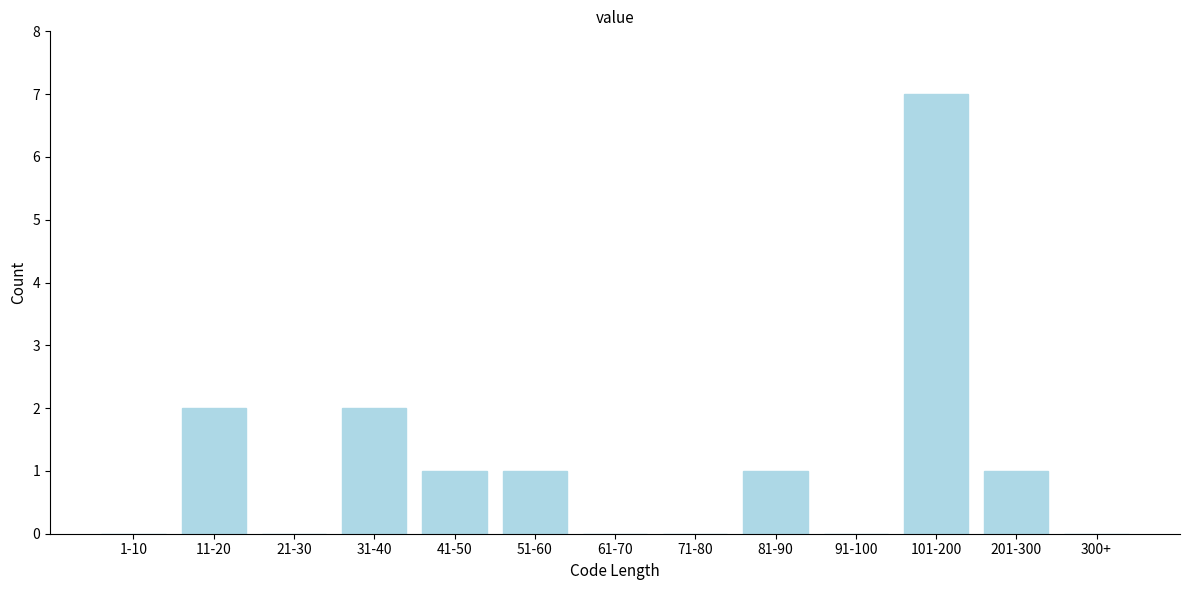

Reading left to right, list all the values displayed in this chart.

1-10=0	11-20=2	21-30=0	31-40=2	41-50=1	51-60=1	61-70=0	71-80=0	81-90=1	91-100=0	101-200=7	201-300=1	300+=0